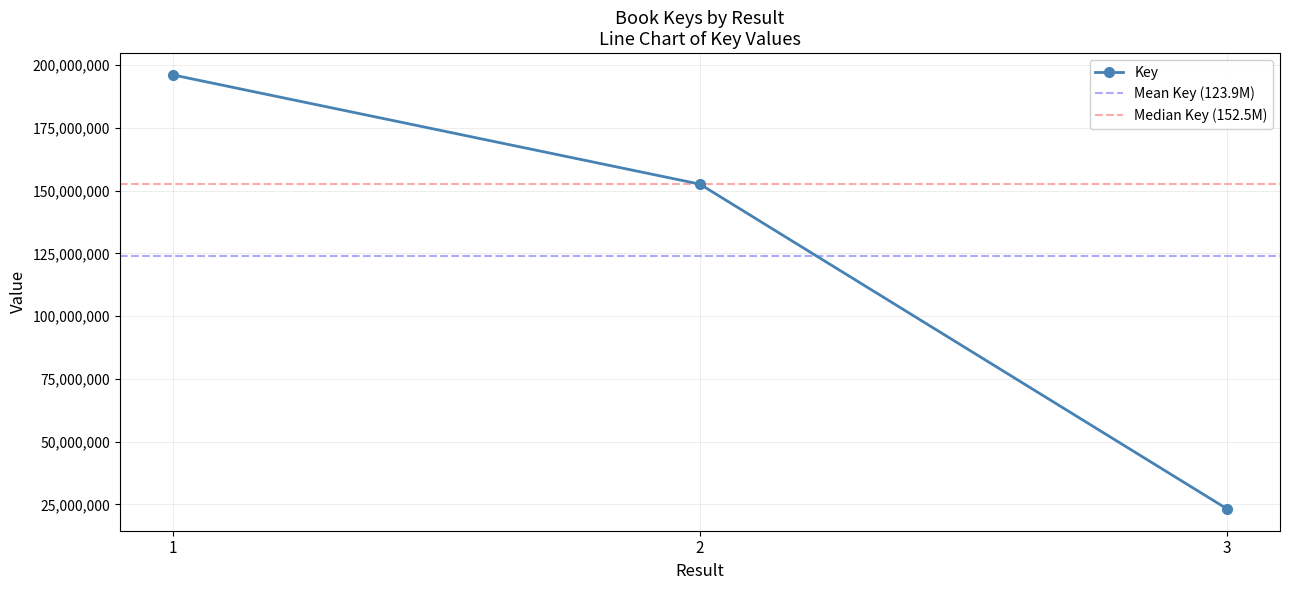

Where is the data nearest to the value 109629913?

2